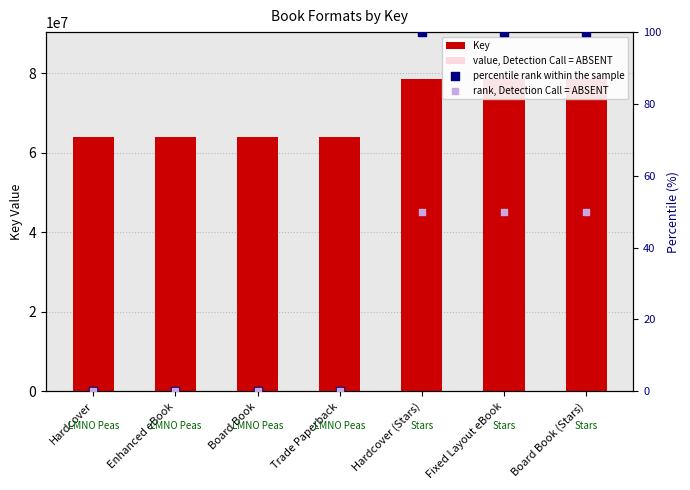

What are all the series names shown in the legend?

Key, value, Detection Call = ABSENT, percentile rank within the sample, rank, Detection Call = ABSENT